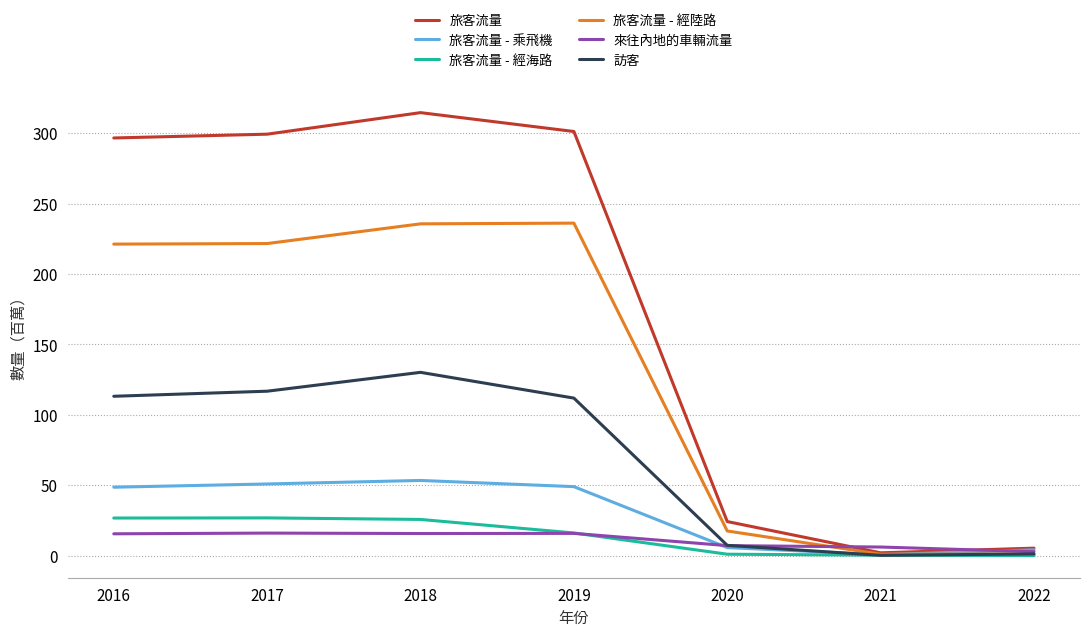

Which series has the largest total across all categories?

旅客流量